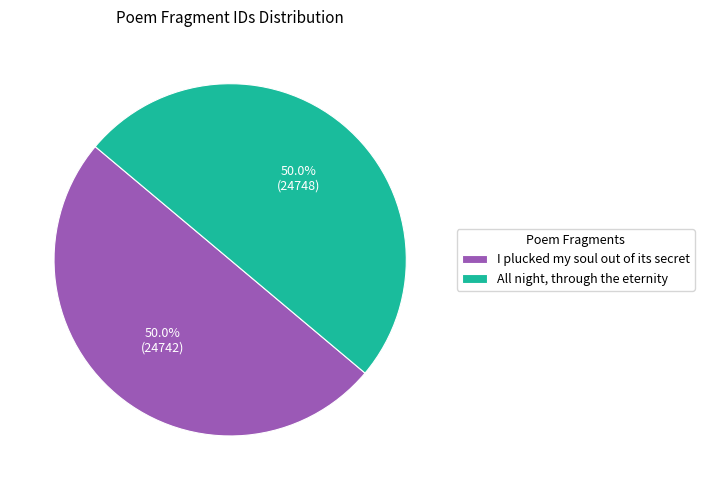

Approximately how many times larger is the value at I plucked my soul out of its secret compared to All night, through the eternity?

1.0